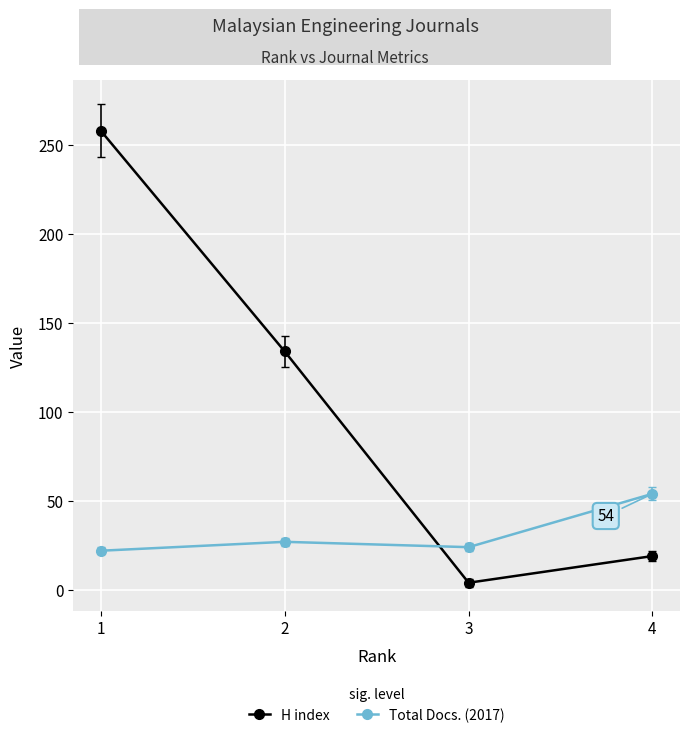

How many lines are shown in the chart?

2